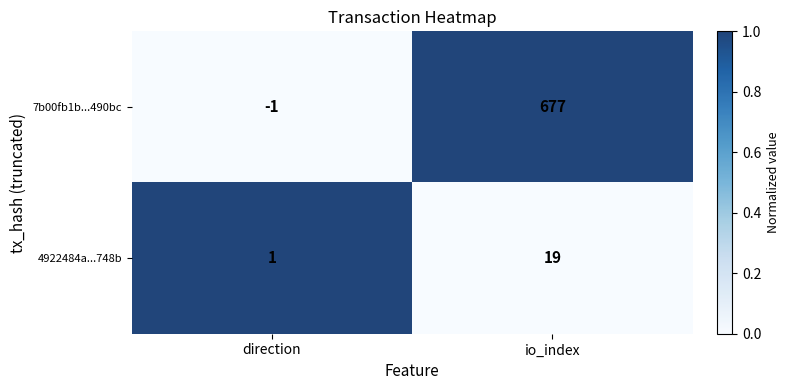

Which series has the largest range (max minus min)?

7b00fb1b...490bc